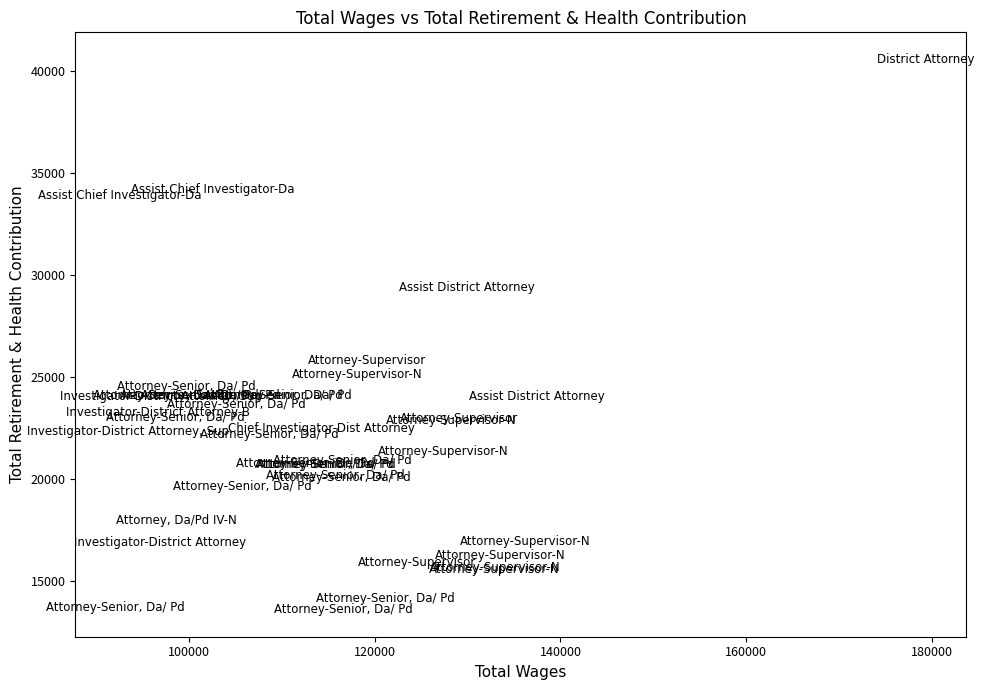

What Y value in the scatter plot is closest to 27077?

25815